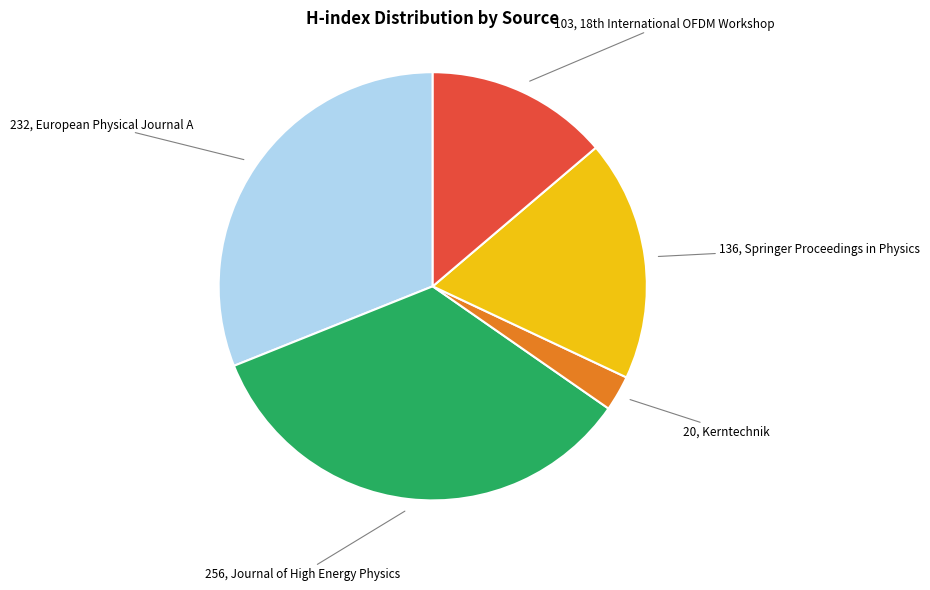

Is there any slice that represents more than half of the pie?

No